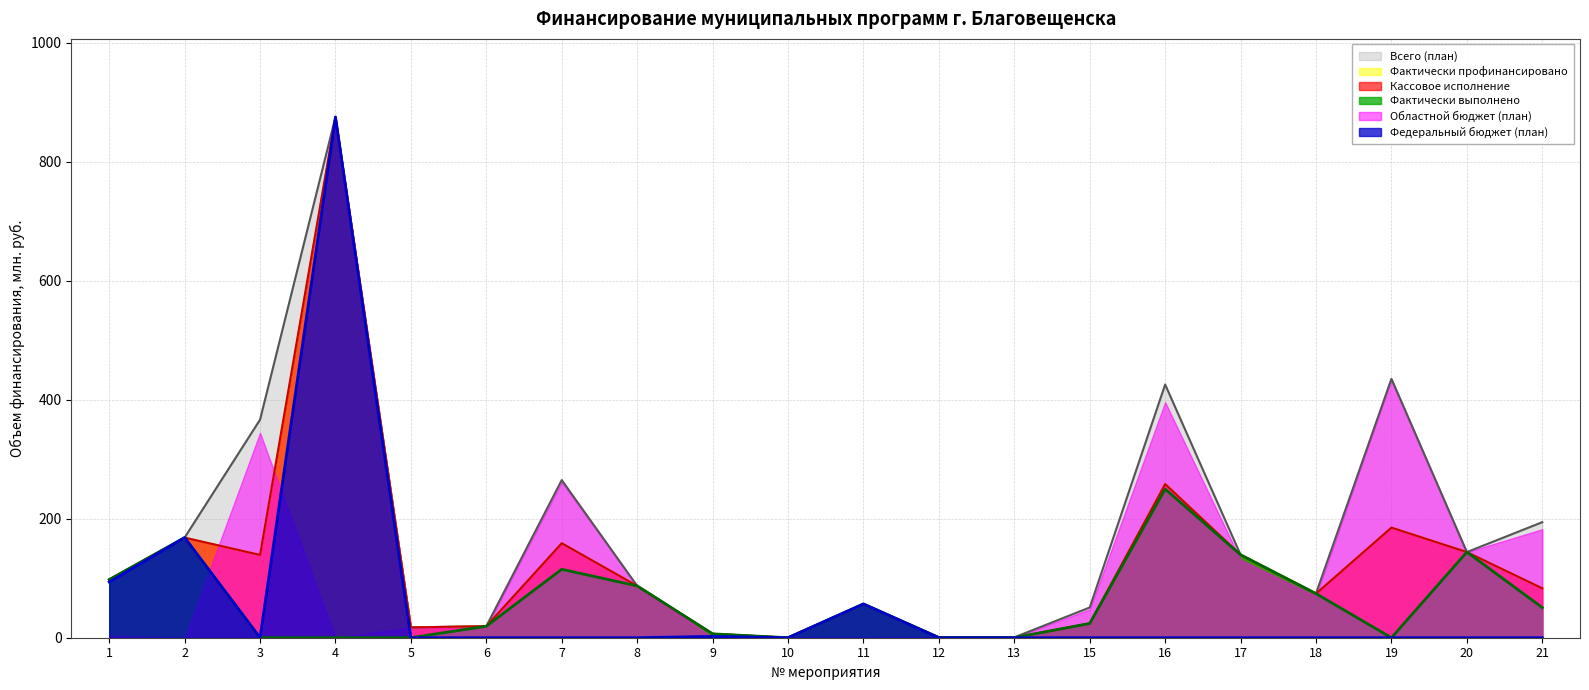

Which series has the largest range (max minus min)?

Федеральный бюджет (план)